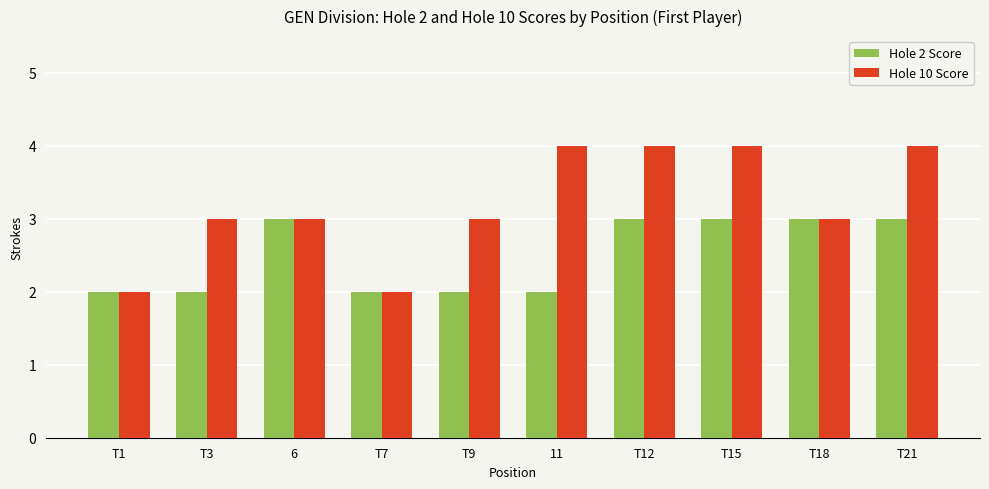

What is the difference between the Hole 2 Score values at T18 and T7?

1